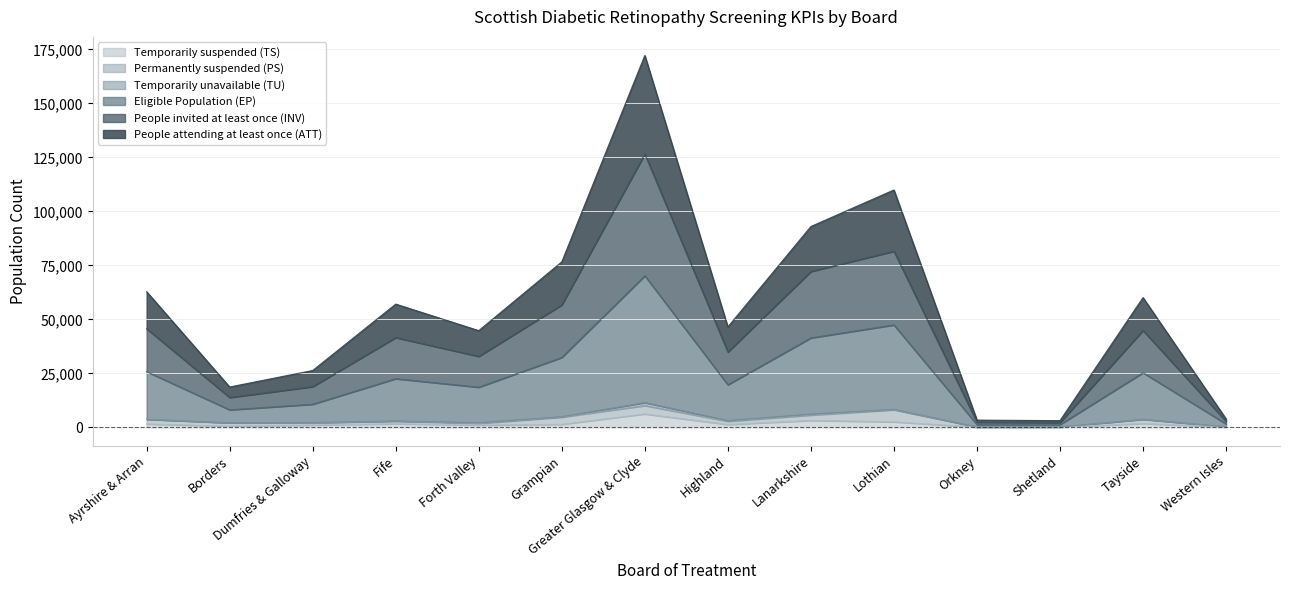

At which label does People invited at least once (INV) reach its minimum?

Shetland